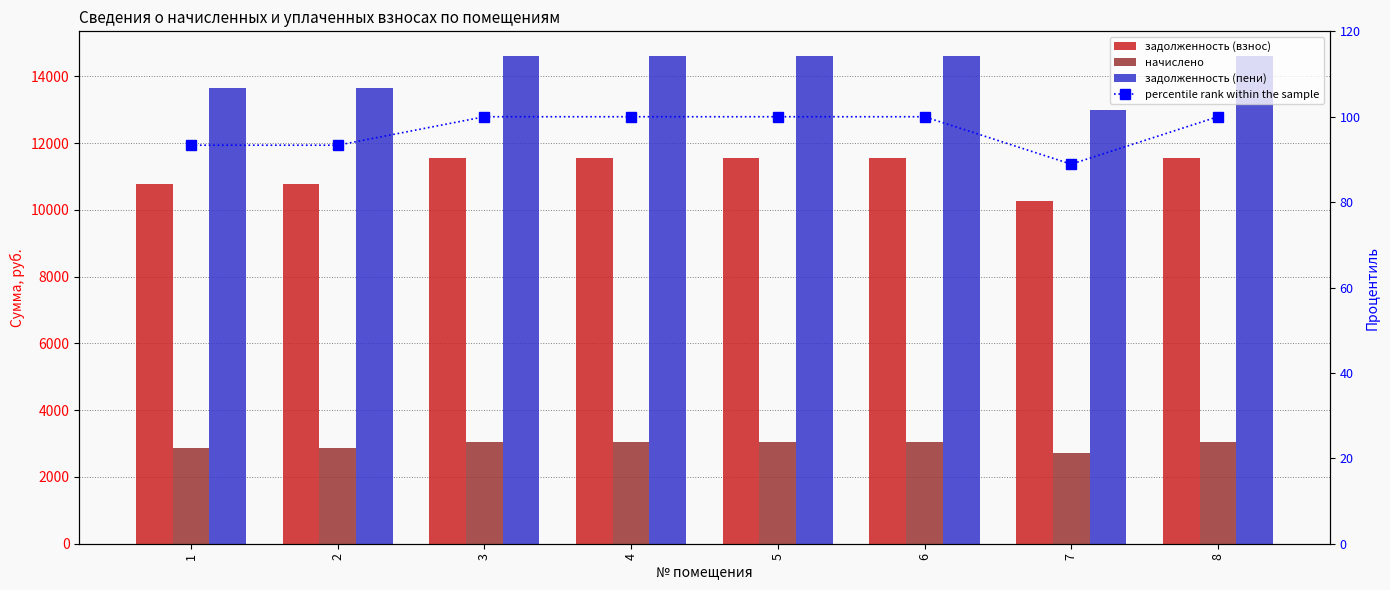

What is the difference between the highest and lowest values at 3?

14517.8